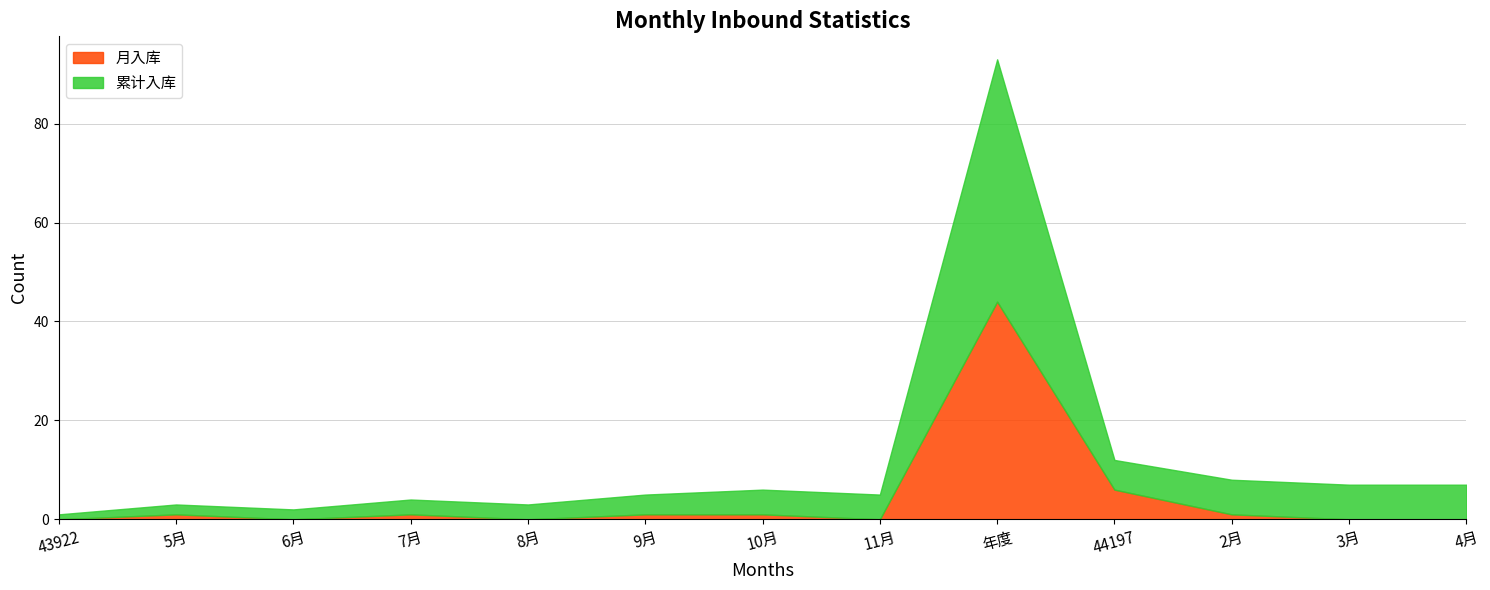

How many data points in 月入库 are above 1?

2